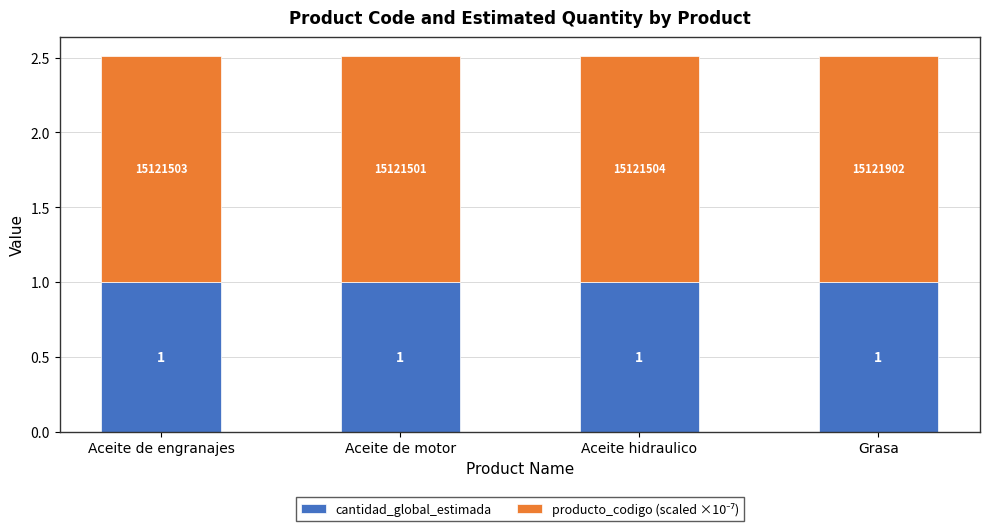

The value of cantidad_global_estimada at Aceite hidraulico is 1.0. True or false?

True